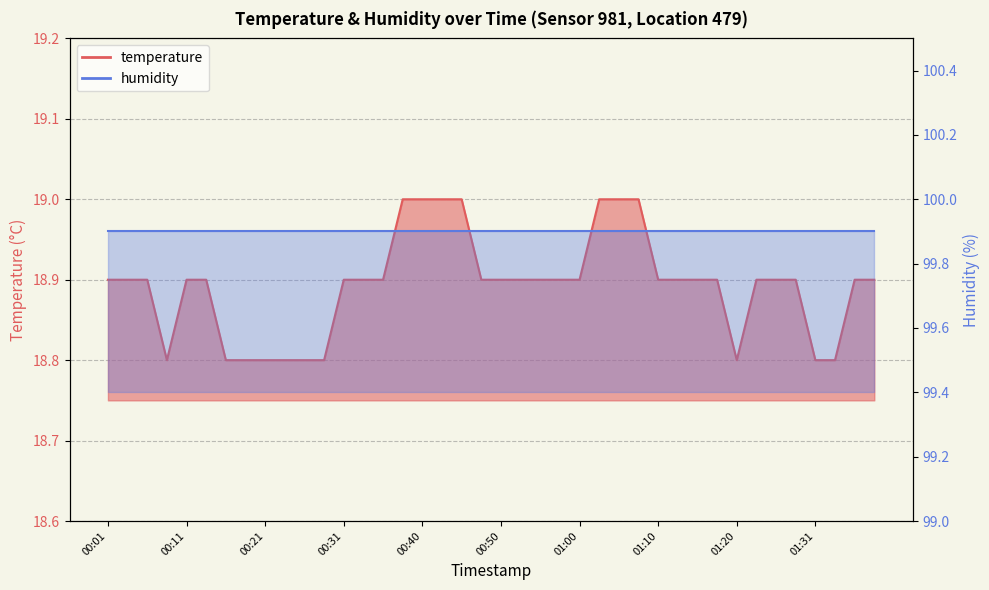

What position from the left is 01:00?

25